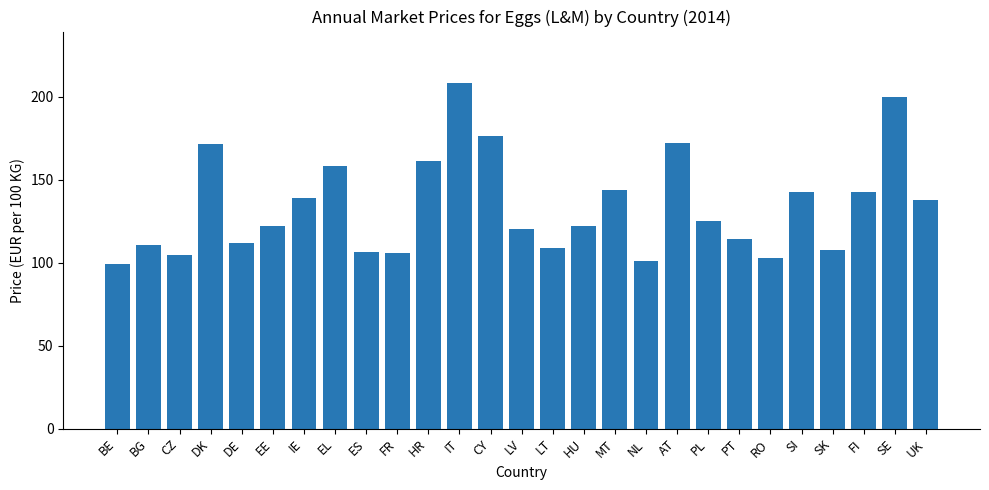

Between BG and HU, which is larger?

HU